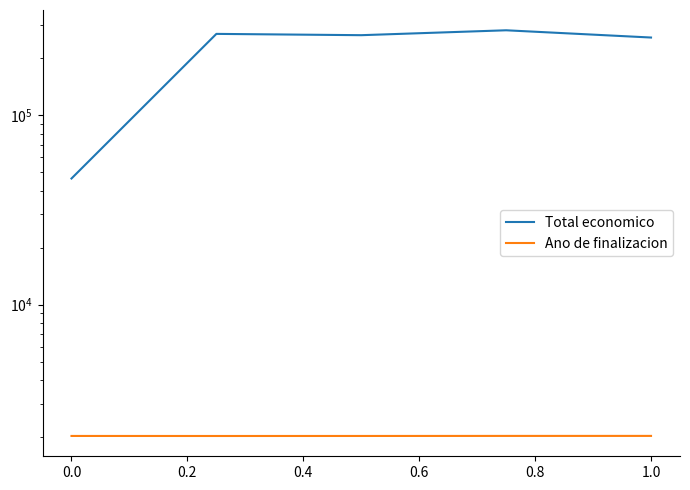

True or false: Total economico has more than 1 interior local peaks.

True